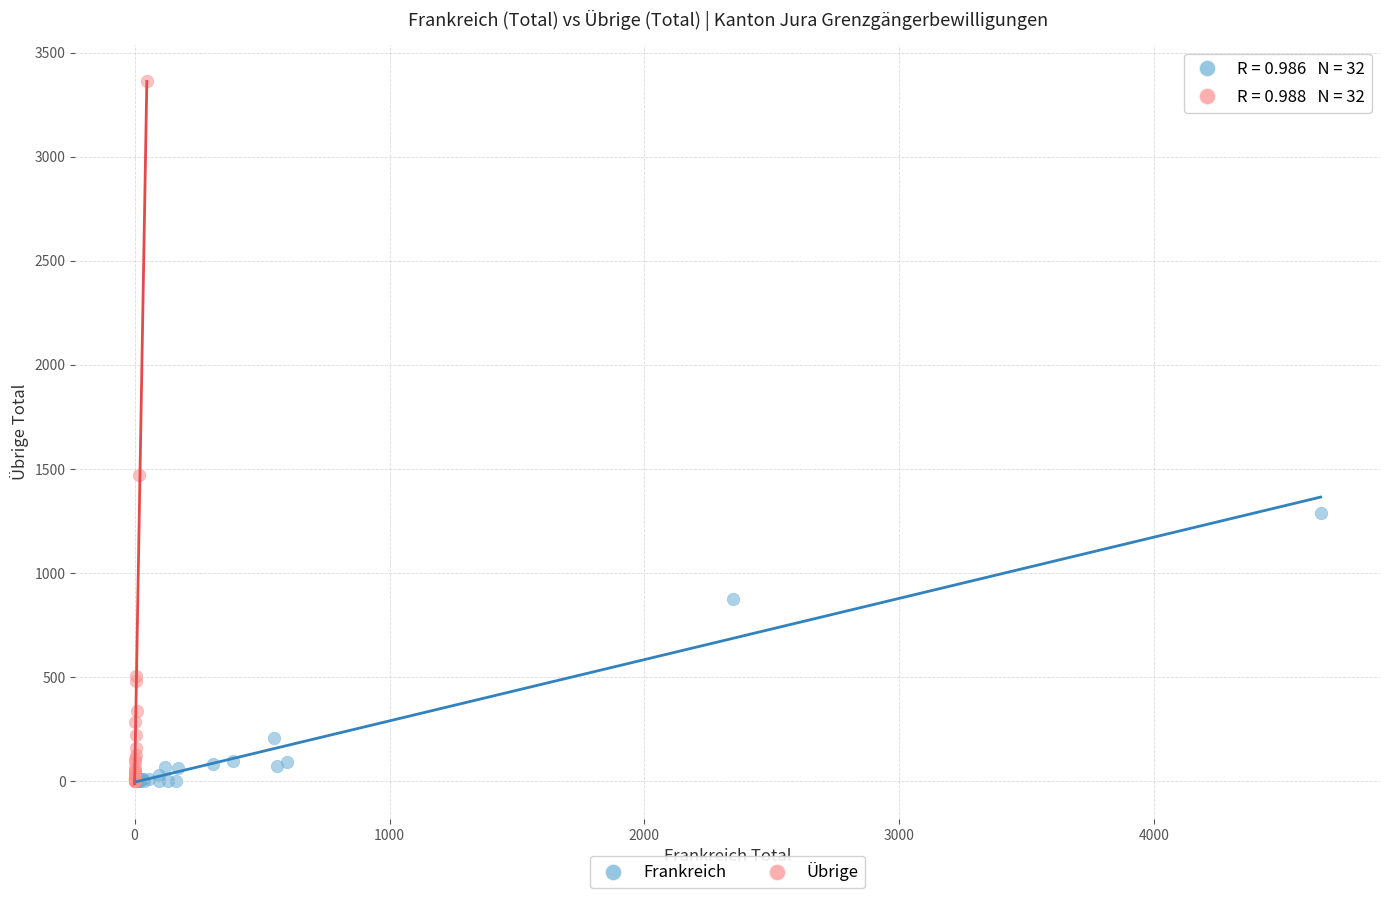

Which series has the largest Y range (max minus min)?

Übrige